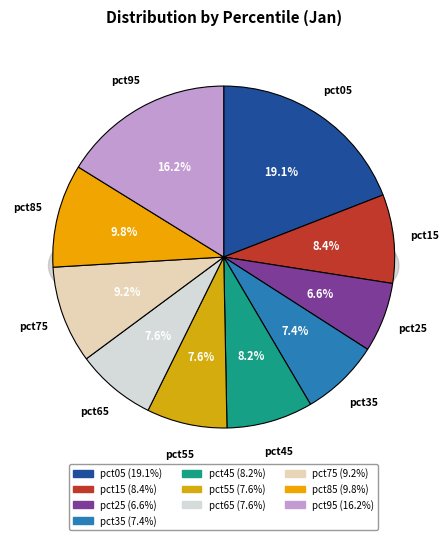

Which slice is the largest?

pct05